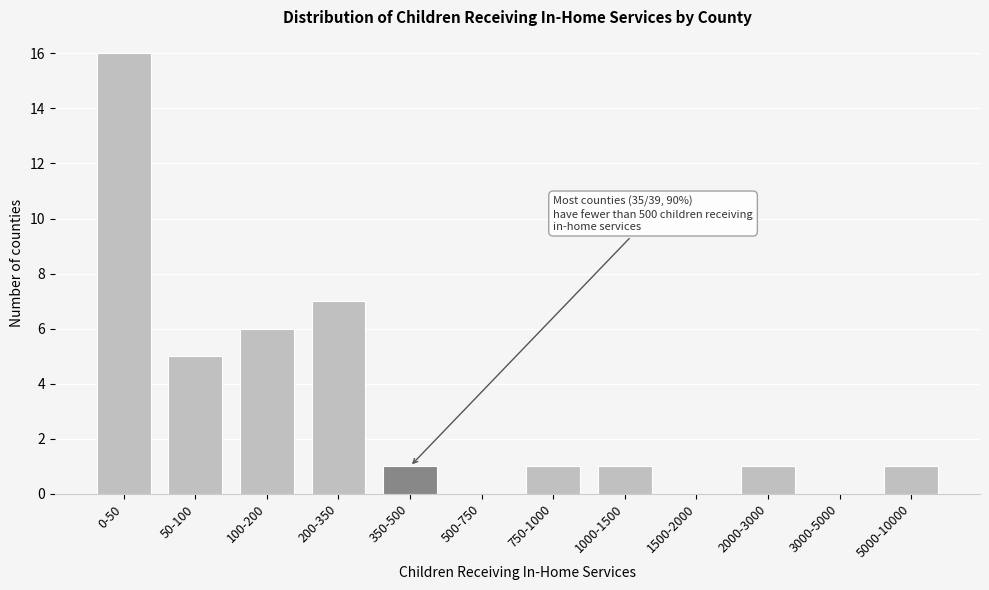

Reading left to right, extract all data points from this chart.

0-50=16	50-100=5	100-200=6	200-350=7	350-500=1	500-750=0	750-1000=1	1000-1500=1	1500-2000=0	2000-3000=1	3000-5000=0	5000-10000=1